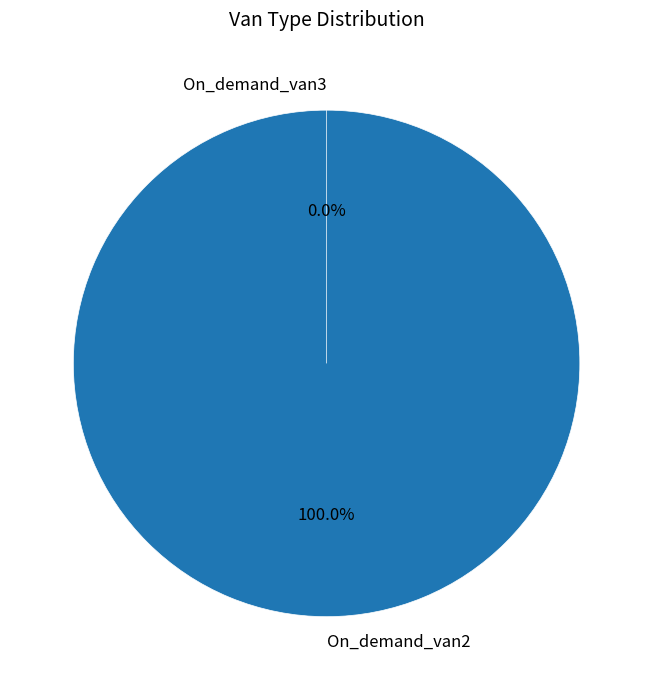

Which category has the biggest portion of the pie?

On_demand_van2